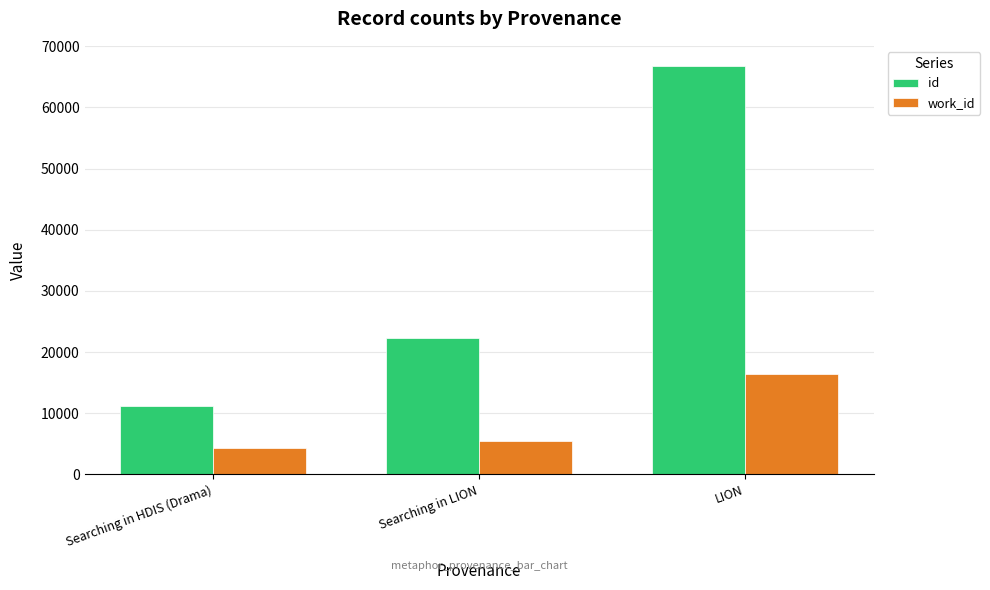

Is it true that work_id equals 16482 at LION?

True